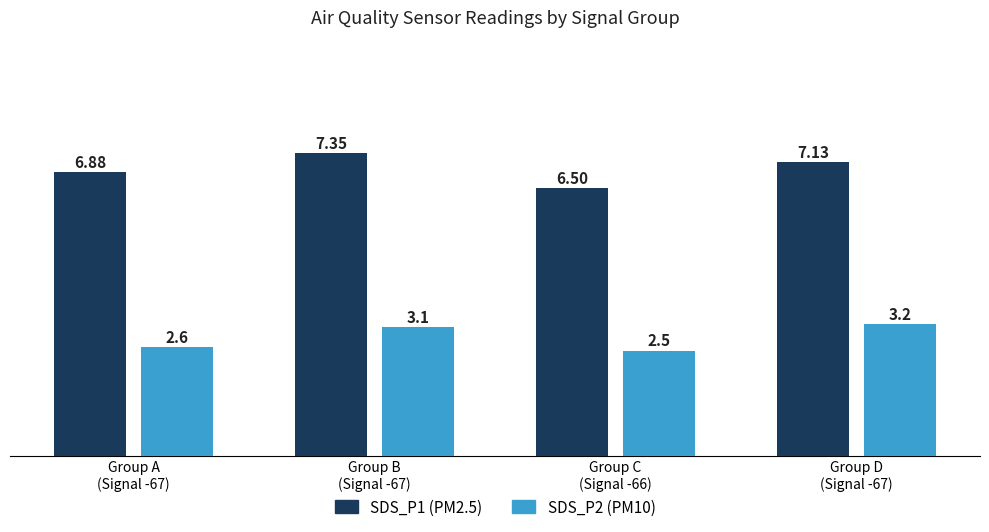

Which label corresponds to the largest value in the chart?

Group B
(Signal -67)